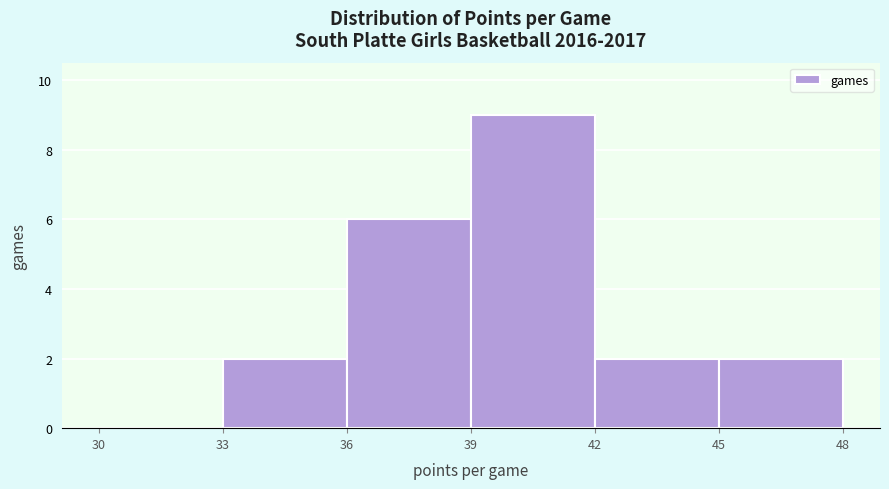

Reading left to right, transcribe this chart: for each bar, give the range it covers on the x-axis and its height. The values are not printed on the chart, so give them approximately, as read against the axis.

30 to 33: 0
33 to 36: 2
36 to 39: 6
39 to 42: 9
42 to 45: 2
45 to 48: 2